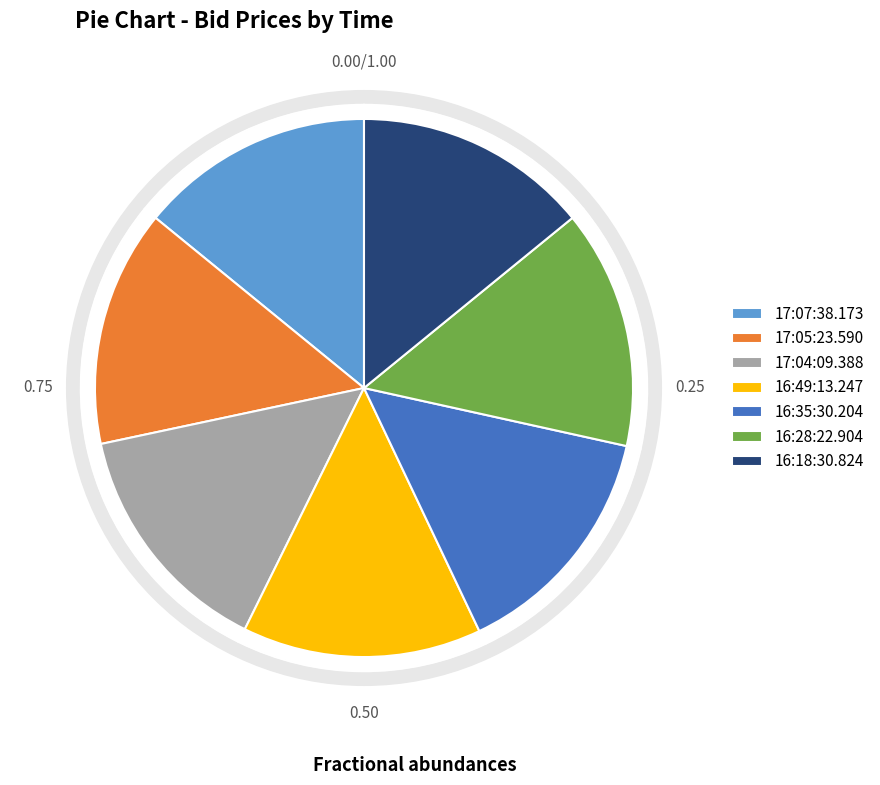

What is the total percentage of 16:35:30.204 and 16:49:13.247?

28.8%